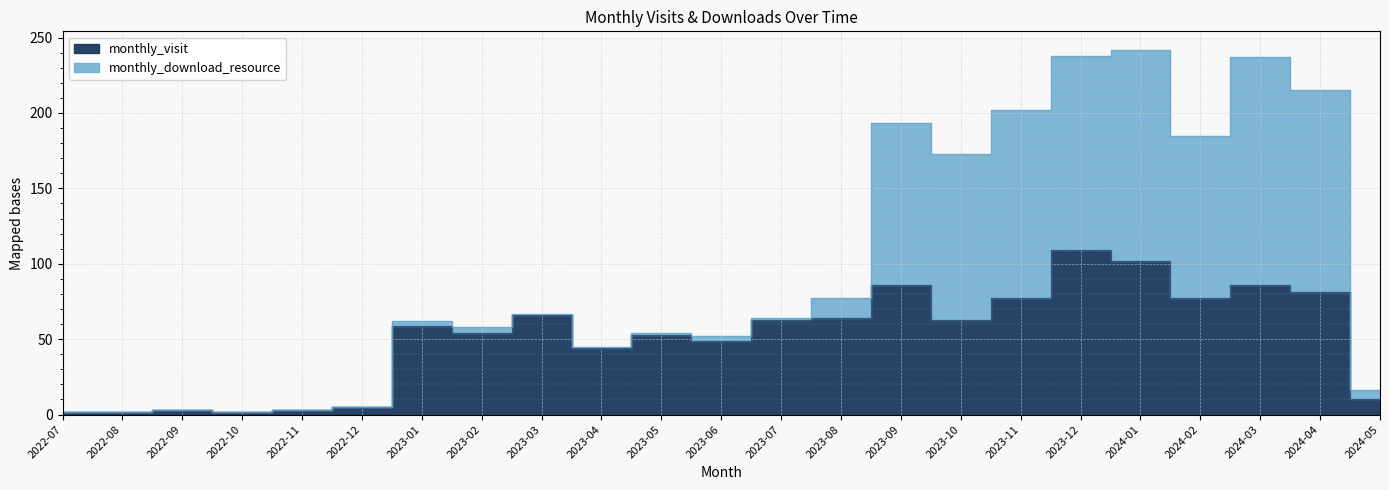

The value at 2023-06 is 49. True or false?

True